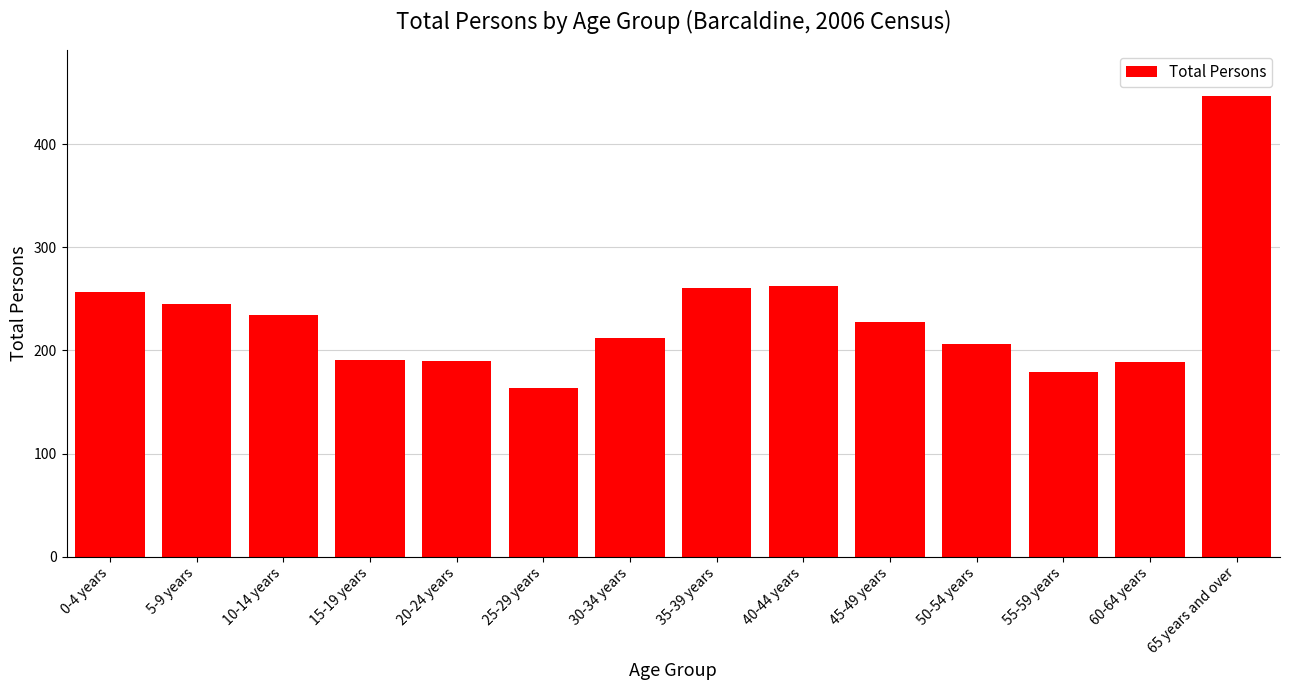

Approximately how many times larger is the value at 20-24 years compared to 30-34 years?

0.9